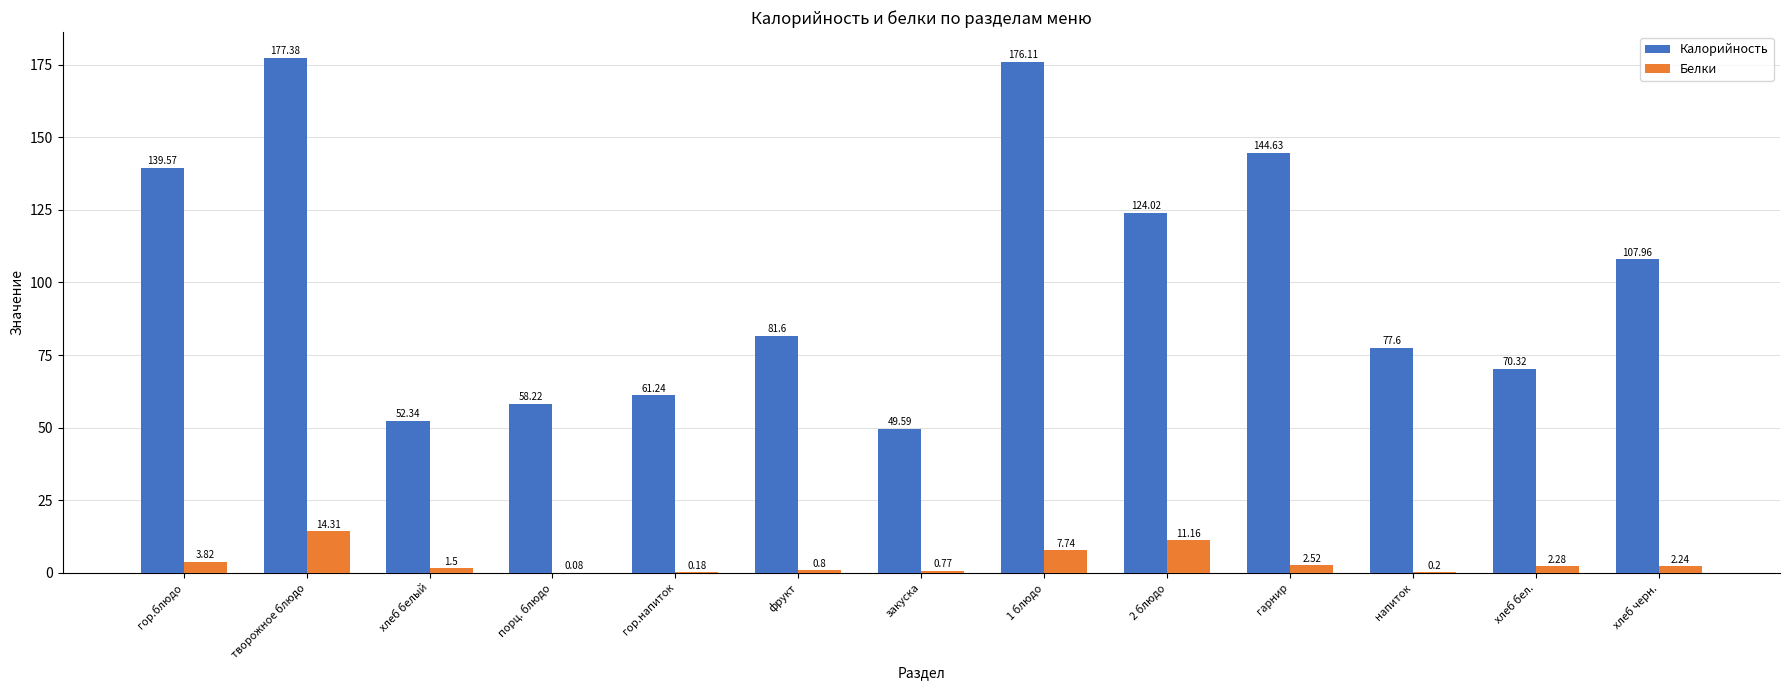

What is the sum of the Белки values at порц. блюдо and напиток?

0.3